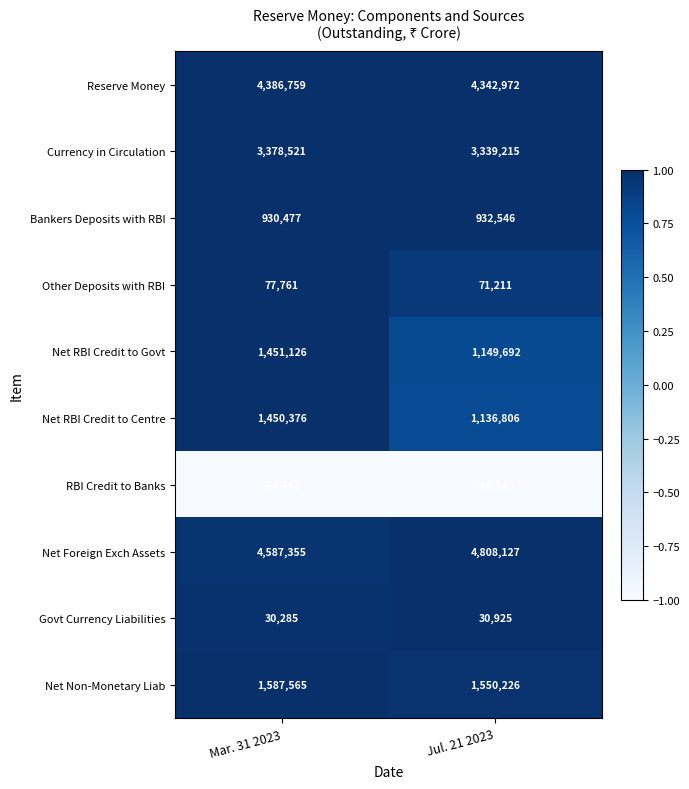

What is the average value of the Net RBI Credit to Centre series?

1293591